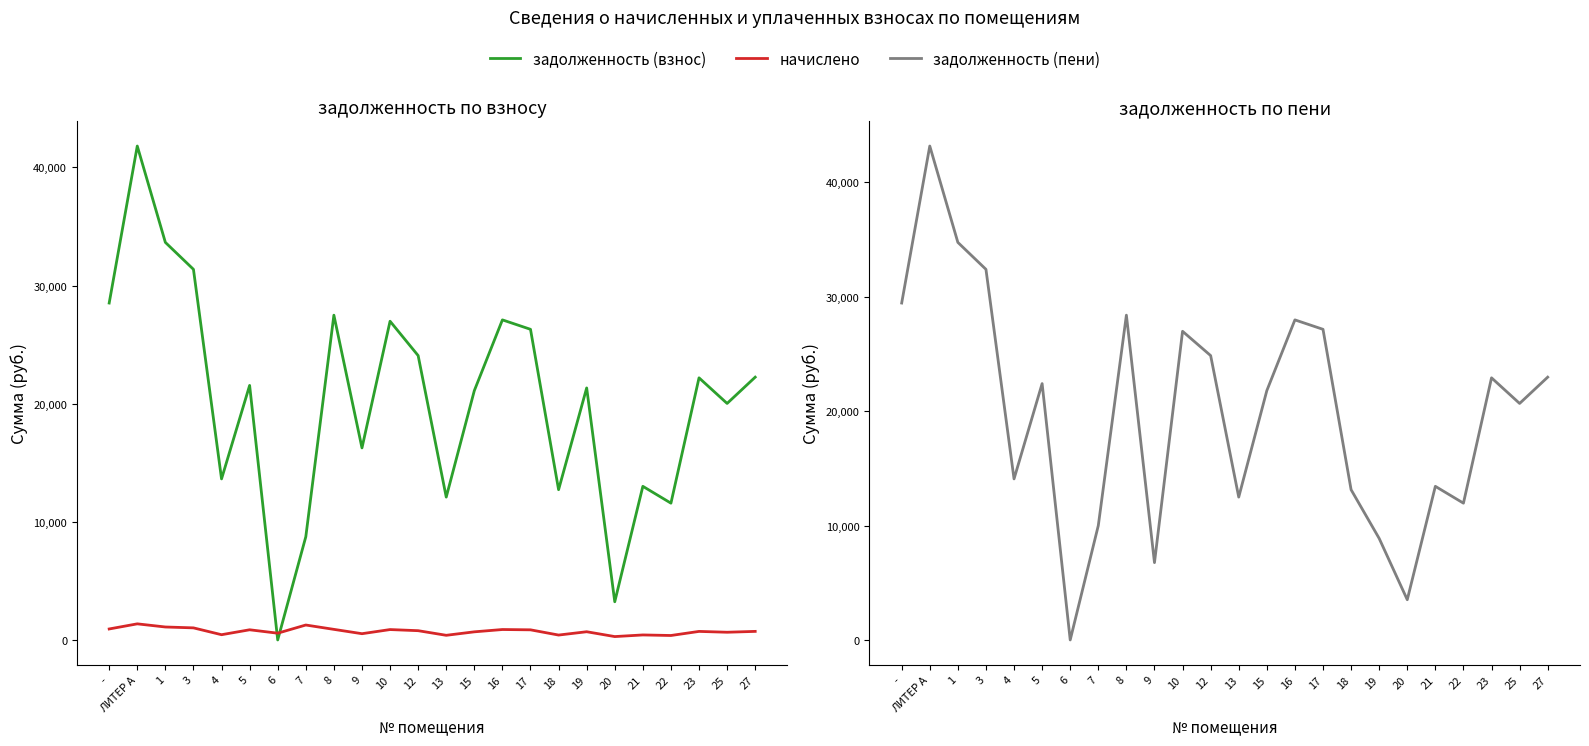

What is the approximate value of задолженность (взнос) at 12?

24069.2